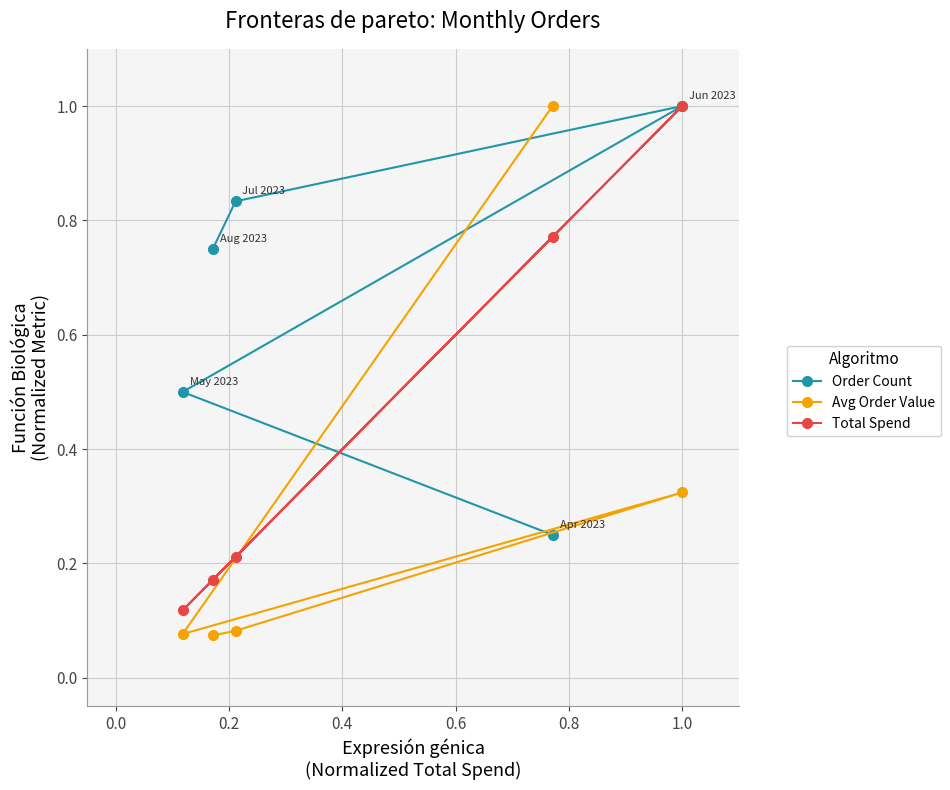

What is the value of the Order Count point at the 5th from the left?

1.0